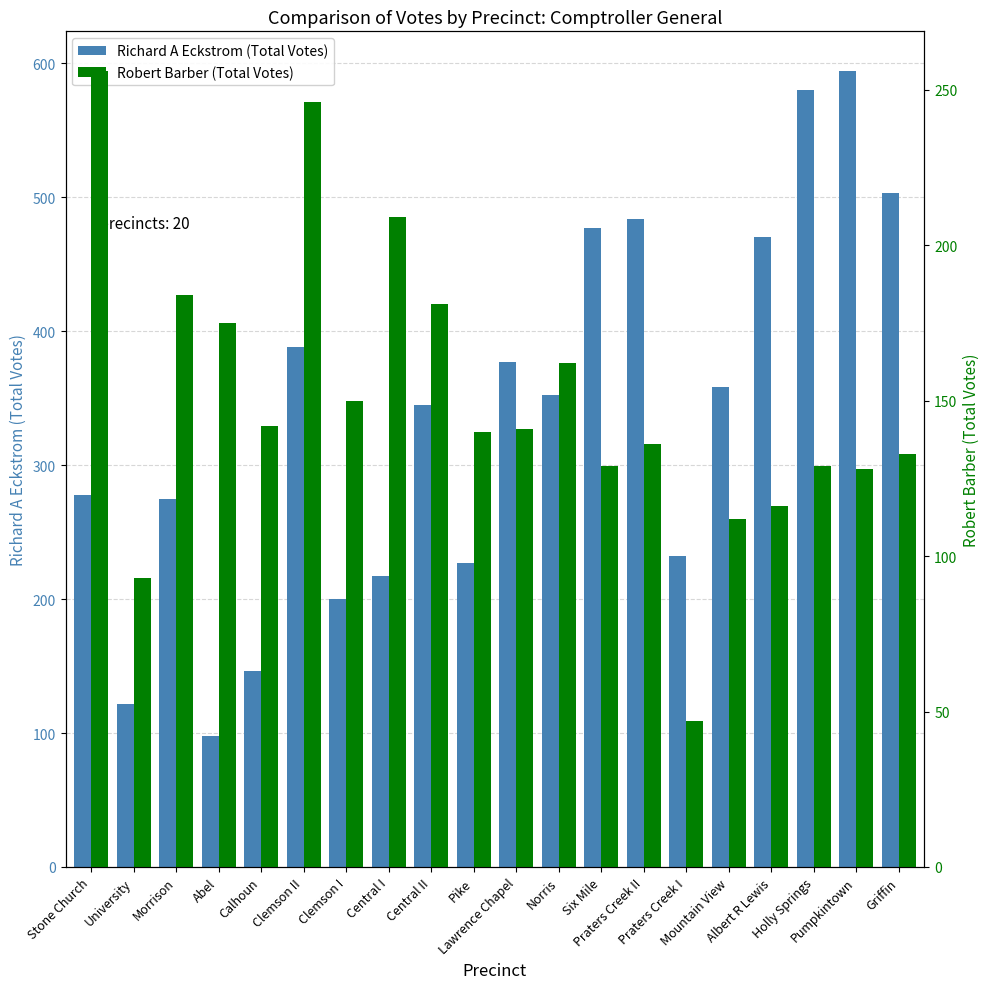

What is the difference between the Richard A Eckstrom (Total Votes) values at Abel and Six Mile?

379